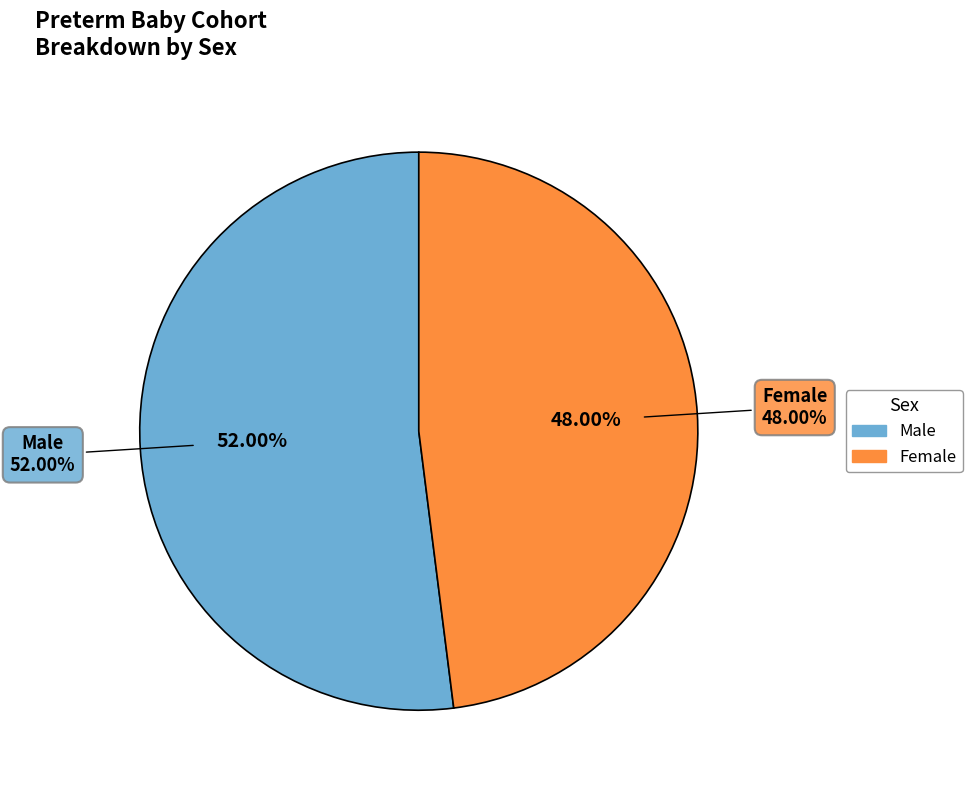

True or false: Female accounts for 22% of the total.

False